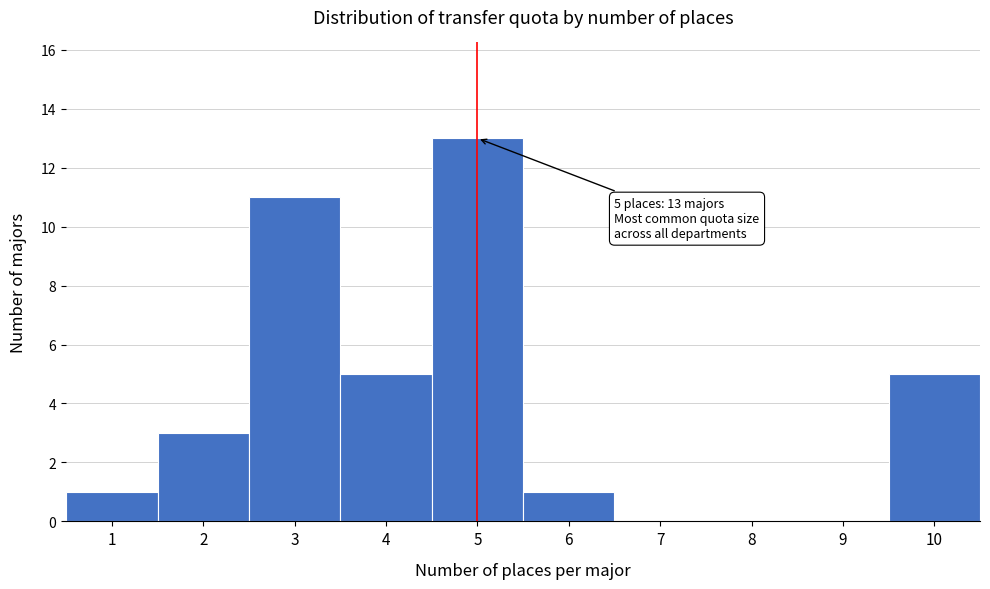

Reading left to right, transcribe all the data shown in this chart.

1=1	2=3	3=11	4=5	5=13	6=1	7=0	8=0	9=0	10=5